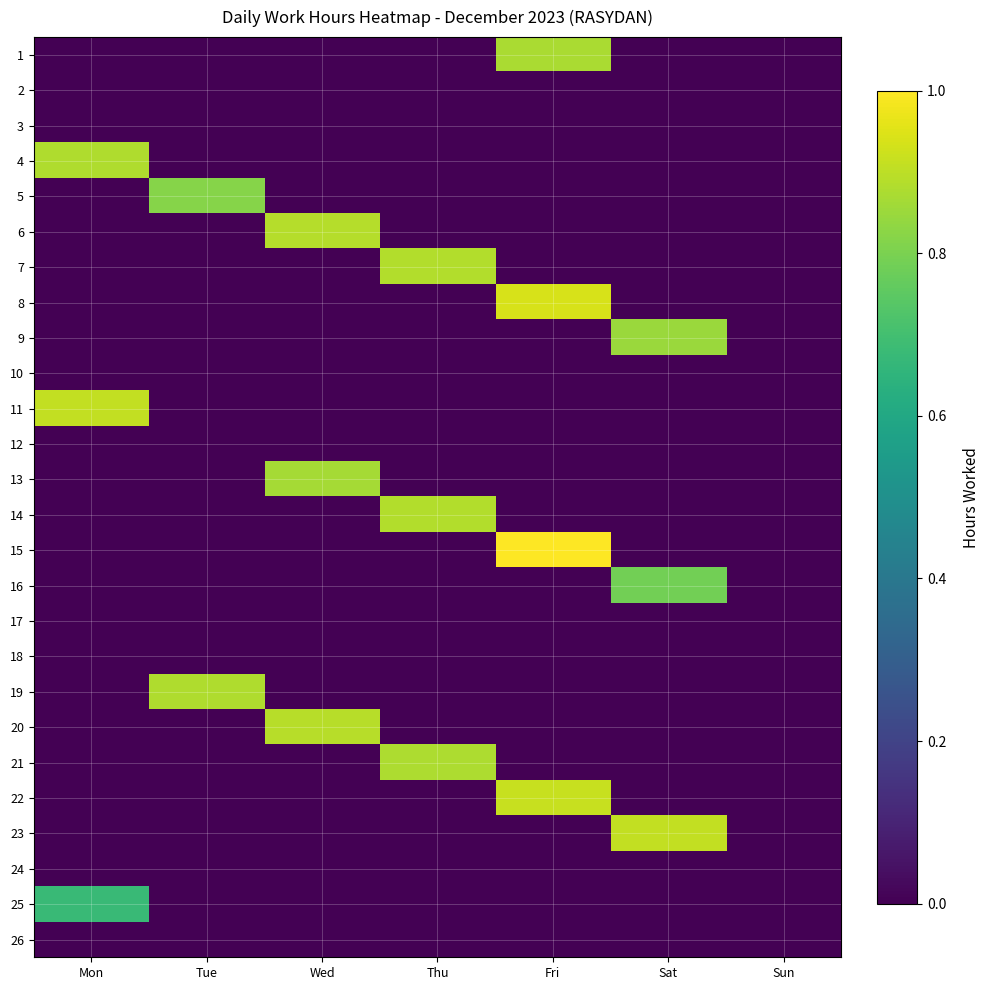

At which category is the sum across all series the highest?

Fri